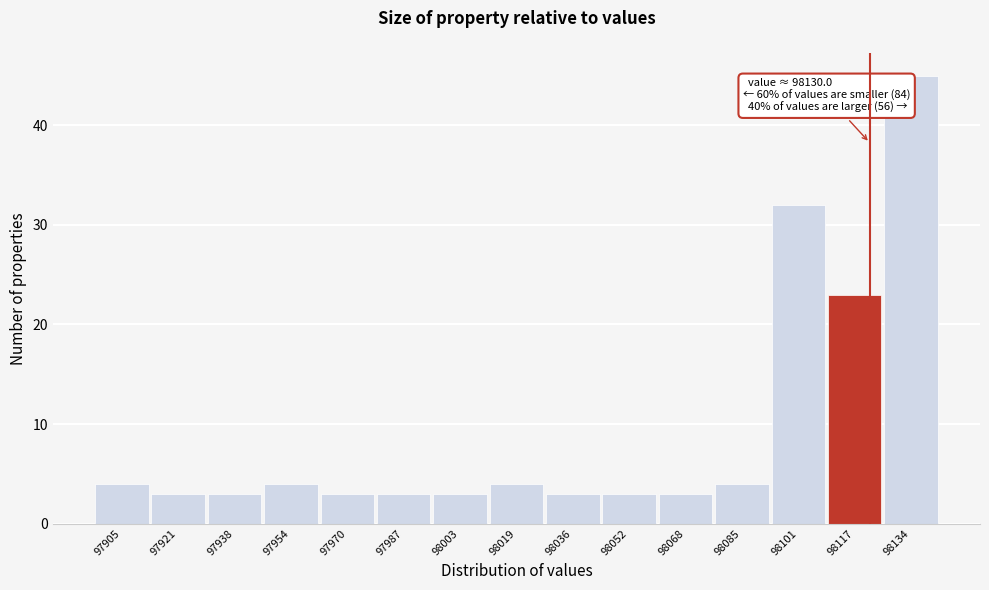

Reading left to right, list all the values displayed in this chart.

97905=4	97921=3	97938=3	97954=4	97970=3	97987=3	98003=3	98019=4	98036=3	98052=3	98068=3	98085=4	98101=32	98117=23	98134=45